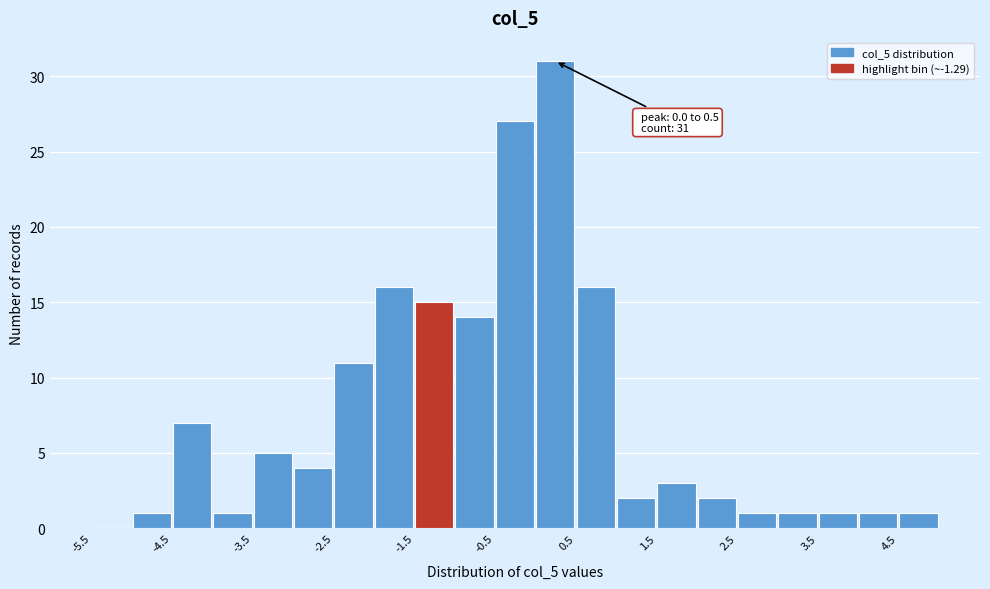

Over which range of the x-axis is the bar tallest?

0.0 to 0.5